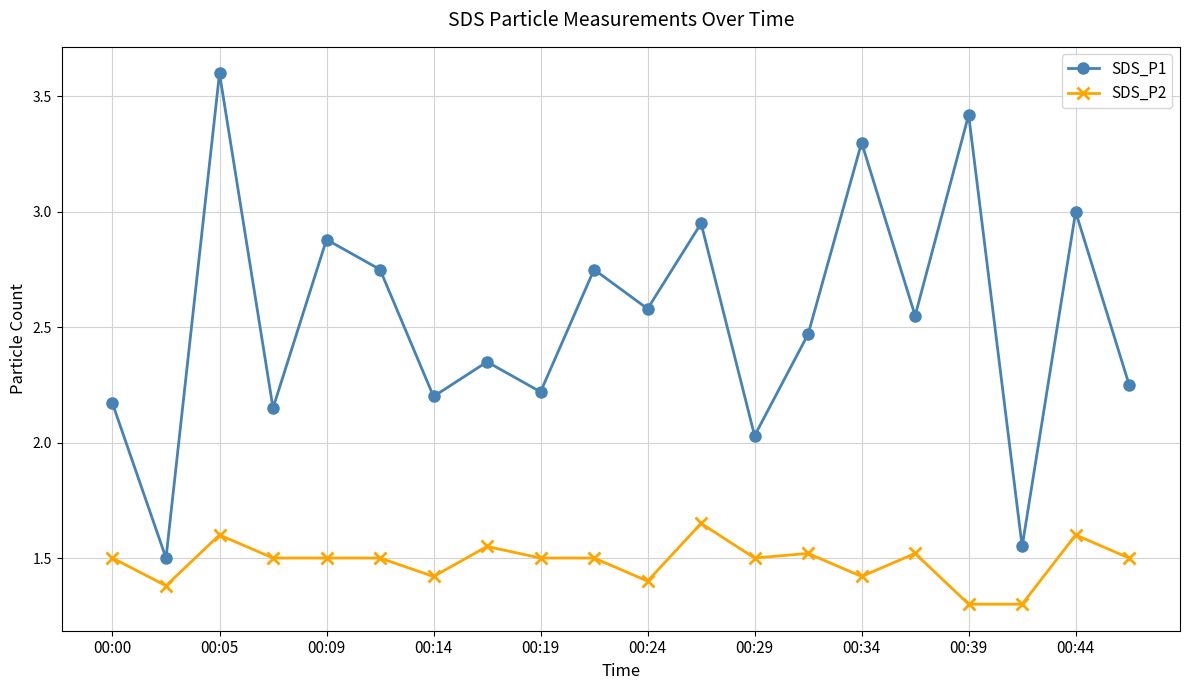

Which series has the widest spread of values?

SDS_P1